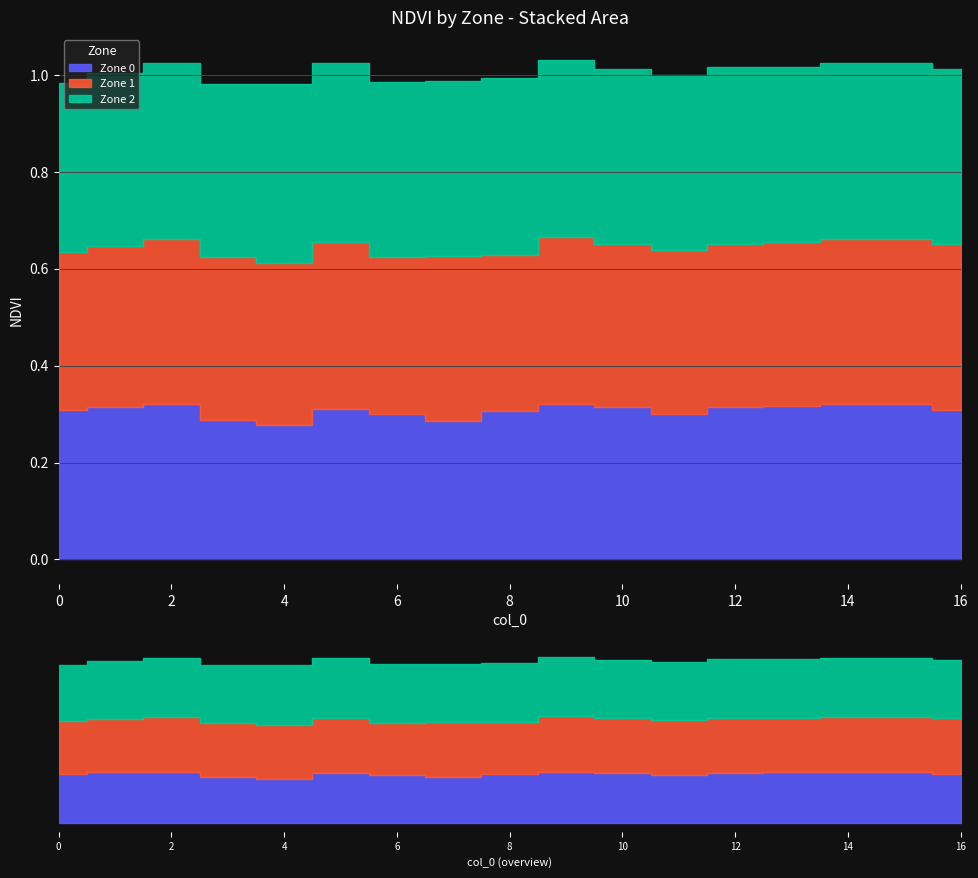

Rank the categories by Zone 1 value from highest to lowest.

5, 9, 16, 15, 14, 7, 2, 13, 11, 3, 12, 4, 10, 1, 0, 8, 6